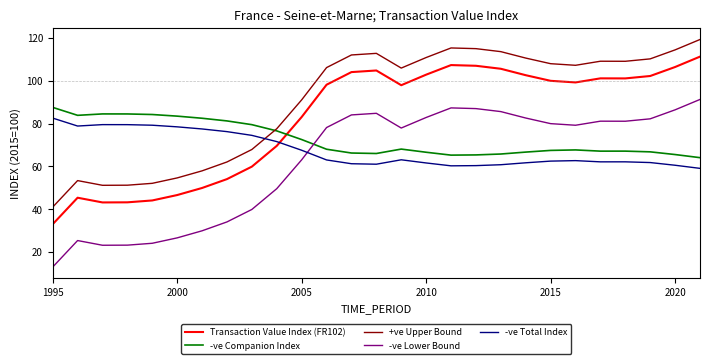

What is the sum of all +ve Upper Bound values?

2440.4